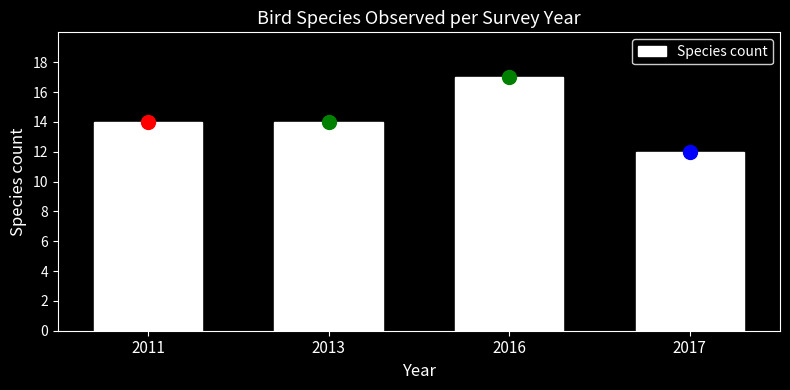

Reading right to left, transcribe all the data shown in this chart.

12	17	14	14